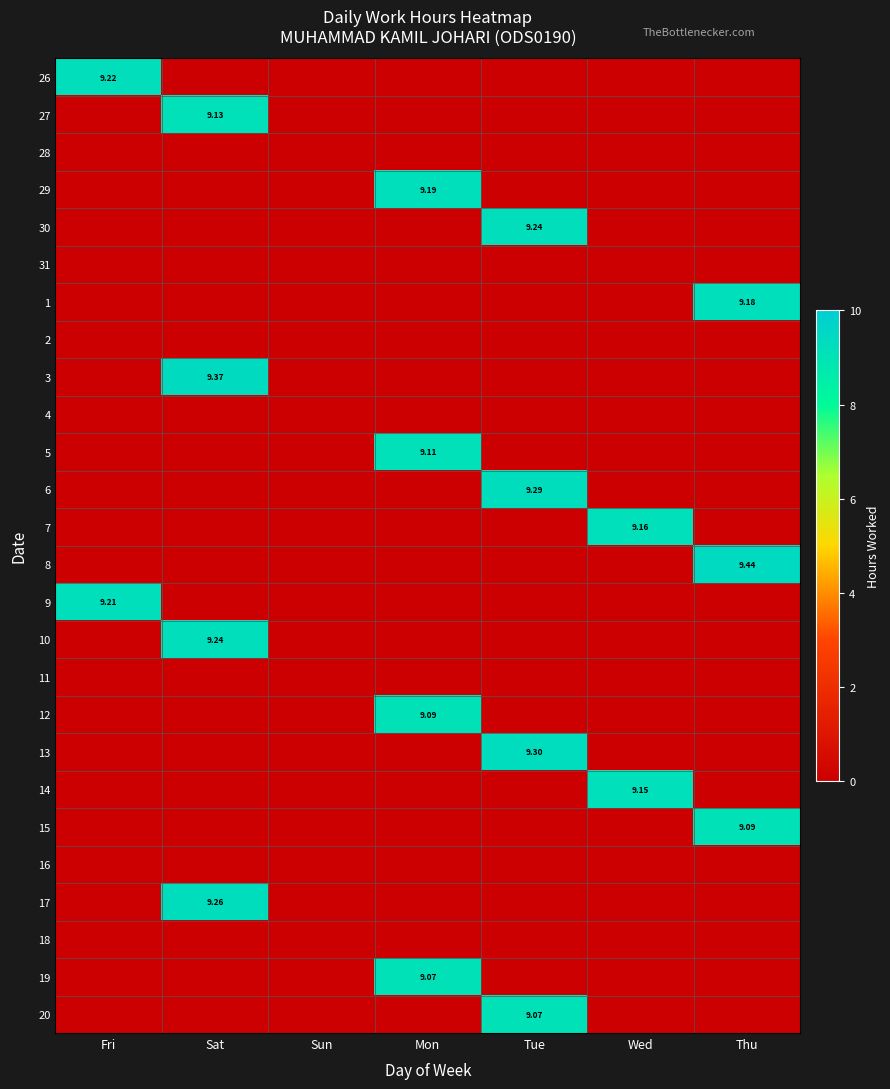

How many categories are shown in the chart?

7